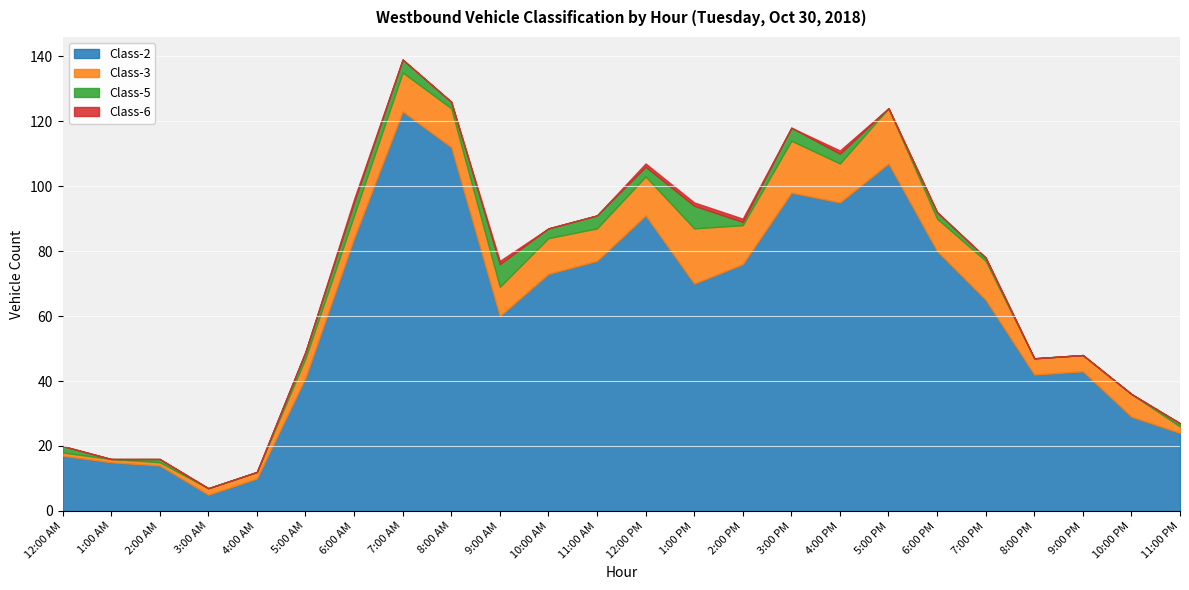

True or false: Class-2 and Class-6 cross at least once.

False